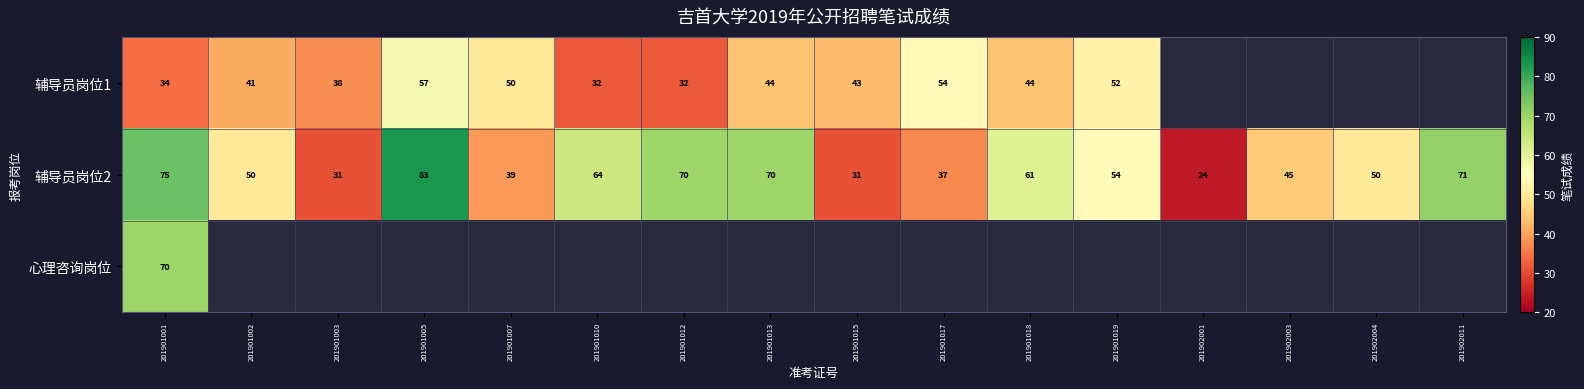

Is the value of 辅导员岗位2 at 201901001 greater than the value of 辅导员岗位1 at 201901012?

Yes